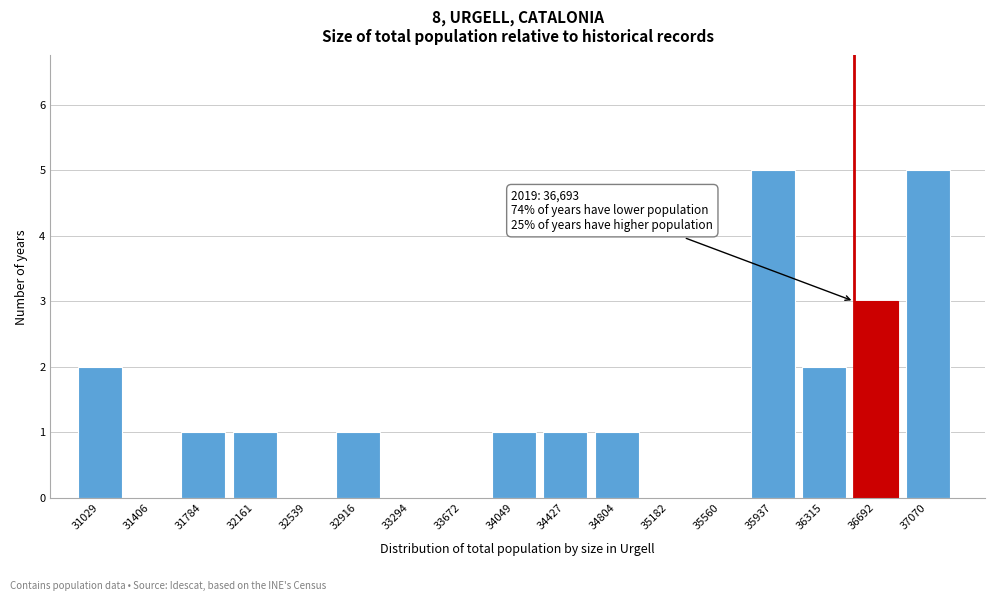

Reading right to left, list all the values displayed in this chart.

37070=5	36692=3	36315=2	35937=5	35560=0	35182=0	34804=1	34427=1	34049=1	33672=0	33294=0	32916=1	32539=0	32161=1	31784=1	31406=0	31029=2